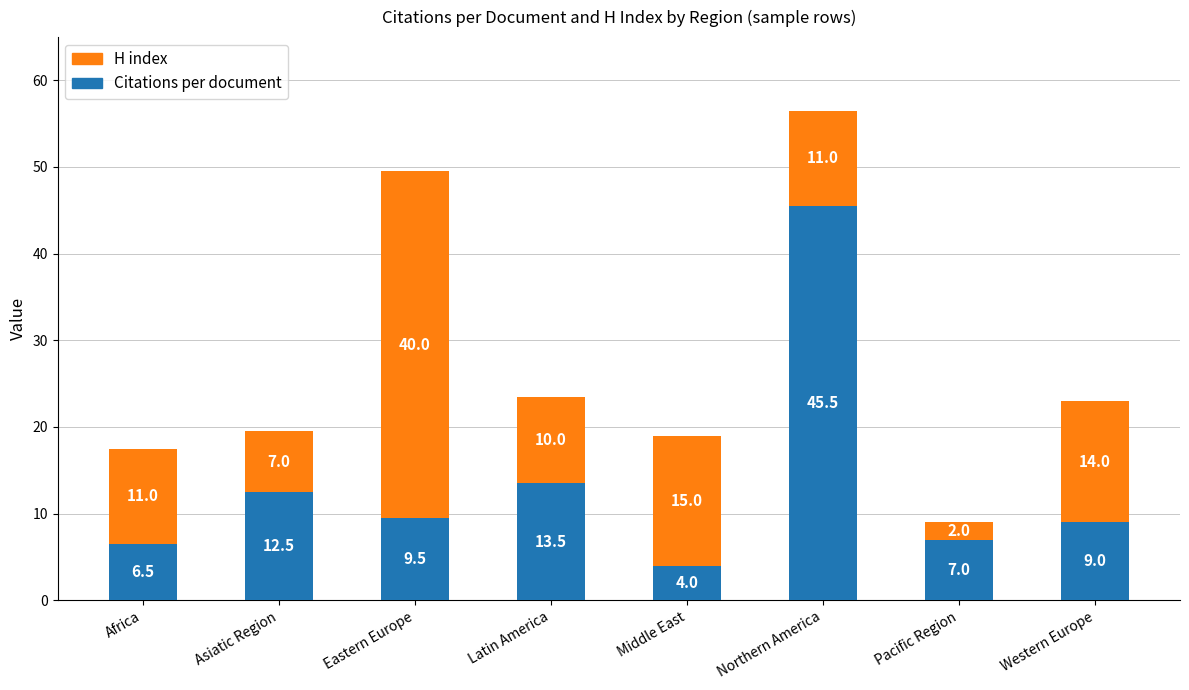

List the labels in order of Citations per document value, smallest first.

Middle East, Africa, Pacific Region, Western Europe, Eastern Europe, Asiatic Region, Latin America, Northern America